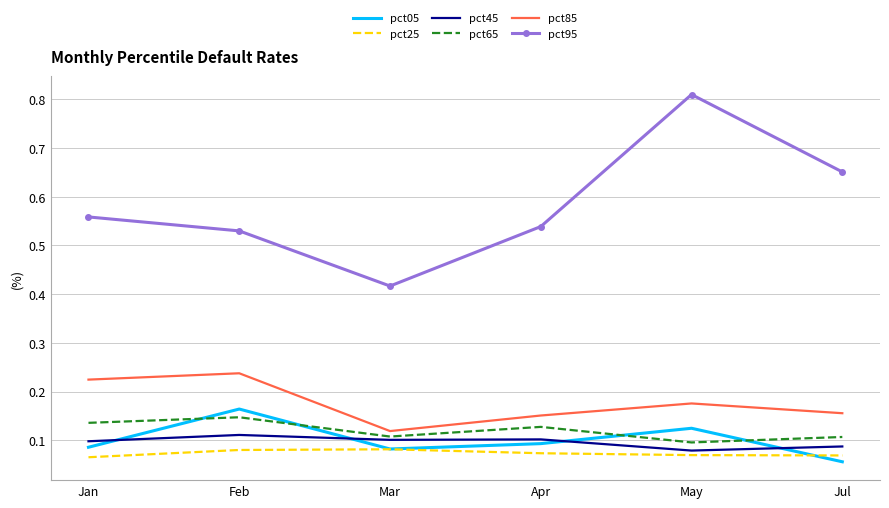

What is the total value across all series at Jul?

1.1